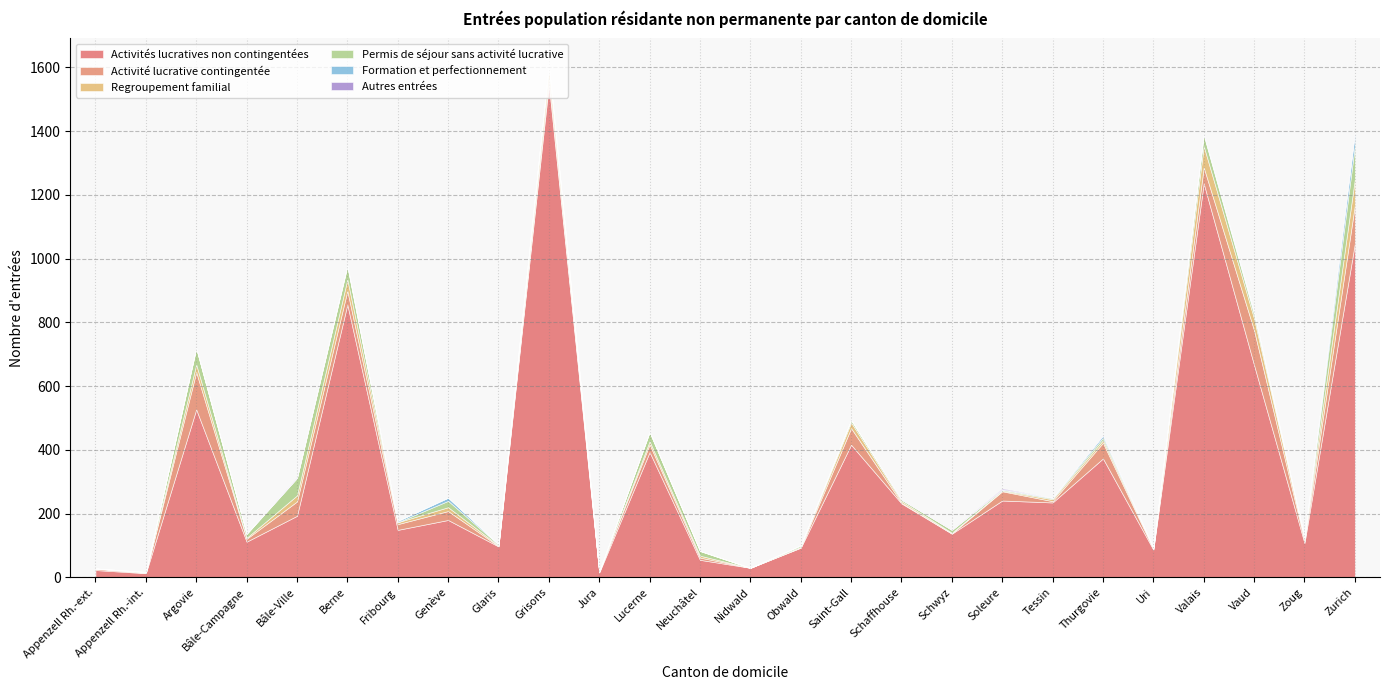

What is the difference between the highest and lowest values at Neuchâtel?

55